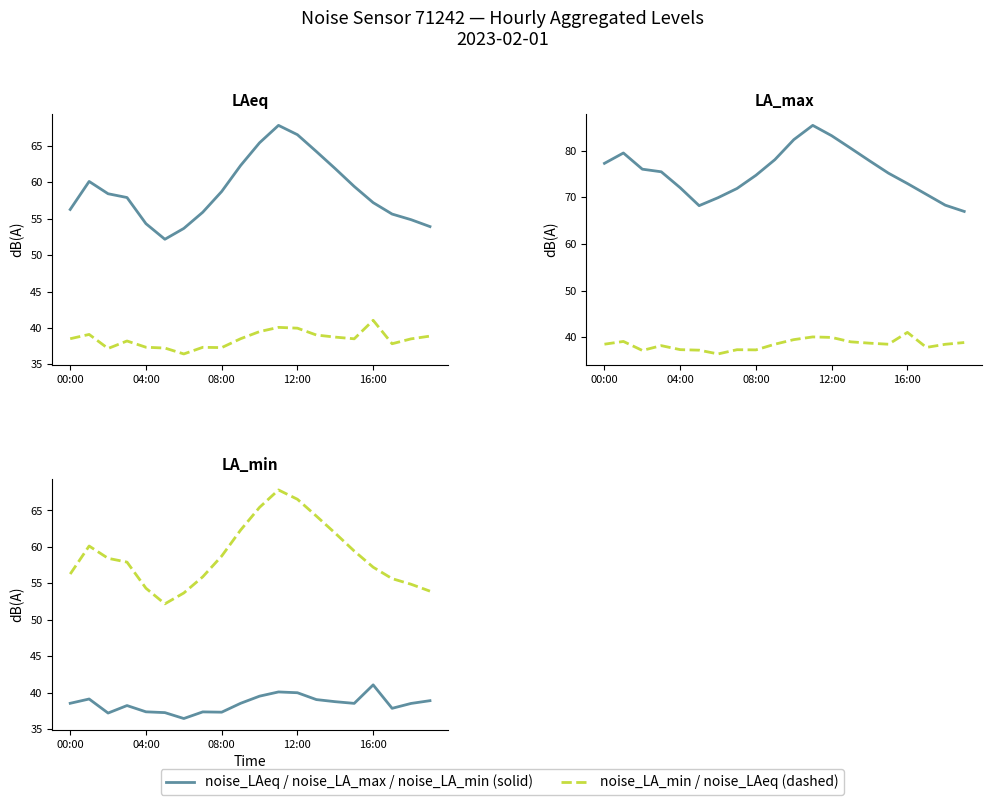

The value of noise_LAeq at 15 is 89.6. True or false?

False